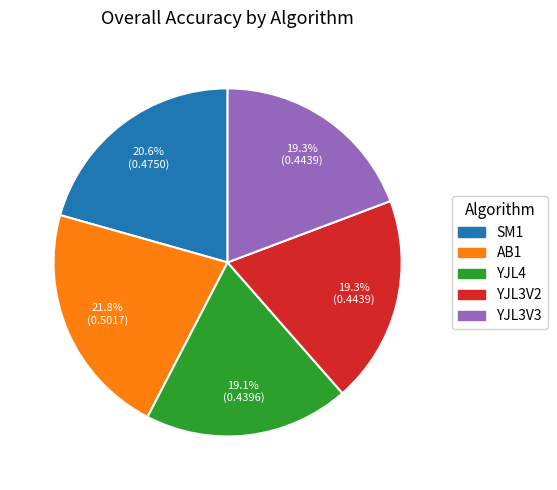

What is the largest slice in the pie chart?

AB1